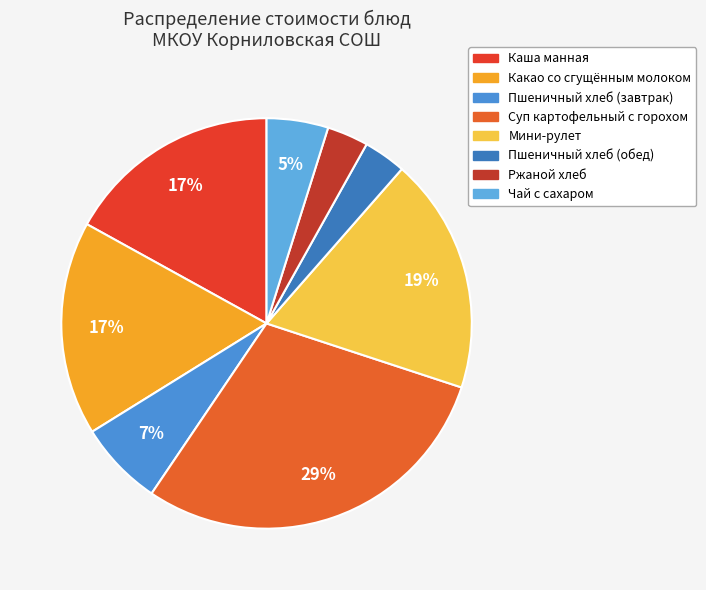

What portion of the pie excludes Пшеничный хлеб (завтрак)?

93.3%